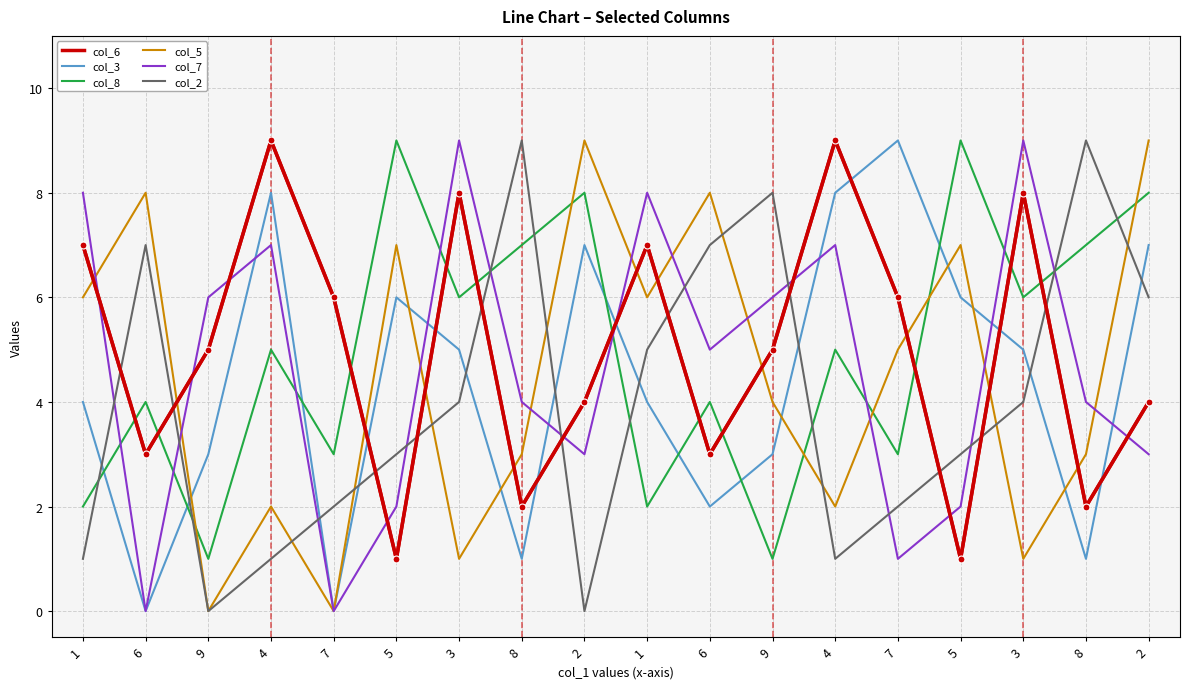

At which label is col_6 closest to 5?

9